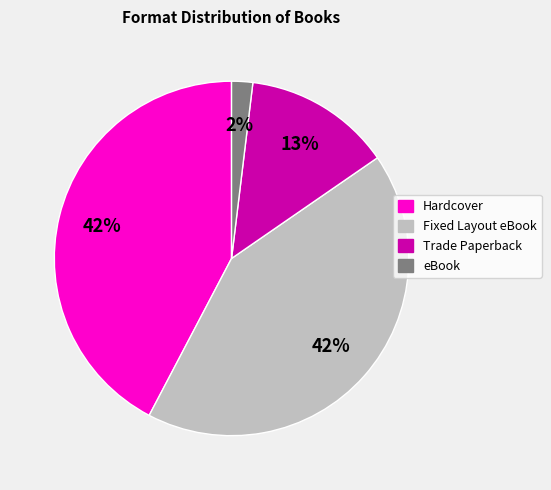

Does any single category account for the majority?

No